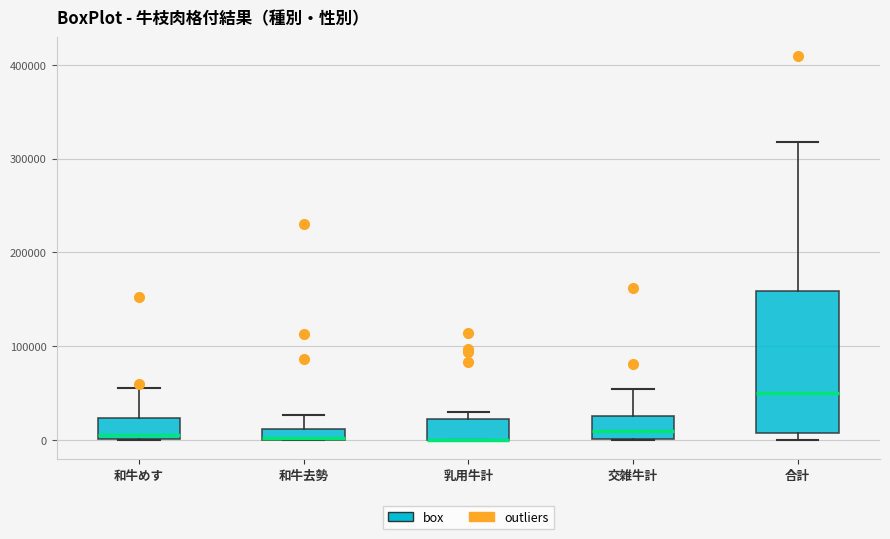

Which box is the tallest, from its lower edge to its upper edge?

合計